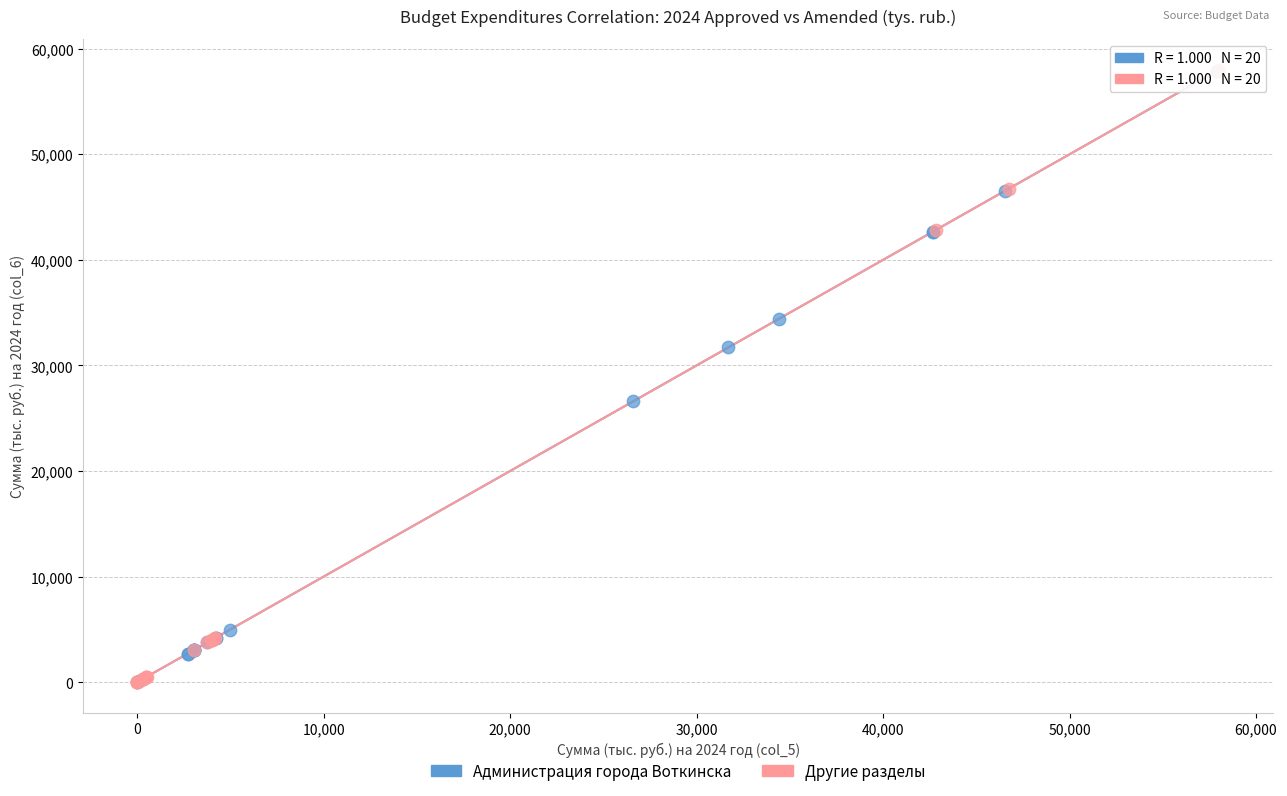

What are all the series names shown in the legend?

Администрация города Воткинска, Другие разделы